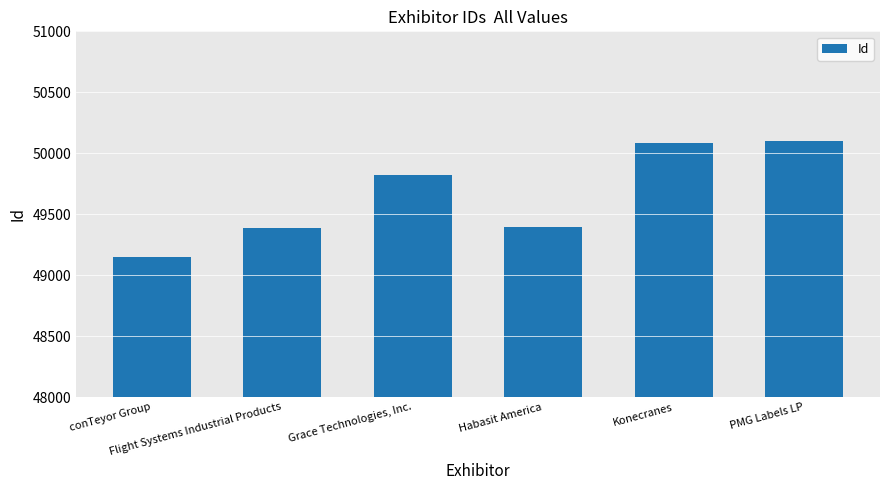

What is the value of the 6th bar from the left?

50101